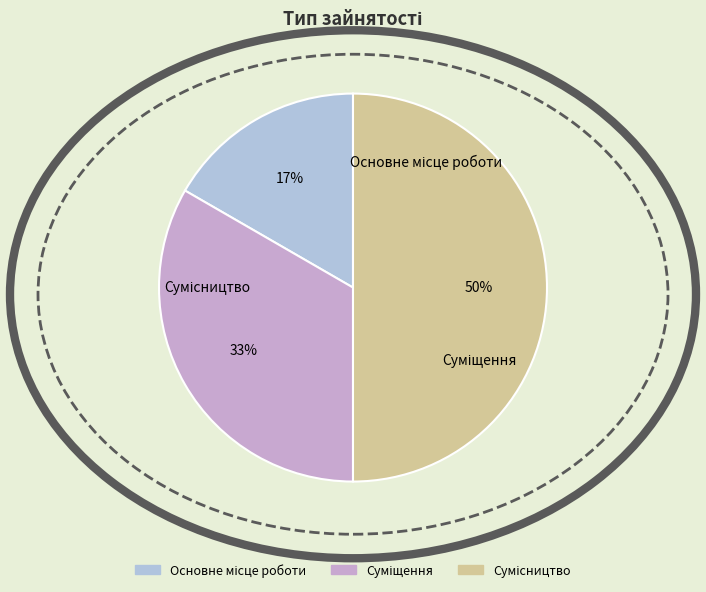

Combined, what portion of the pie is Суміщення and Сумісництво?

83.3%